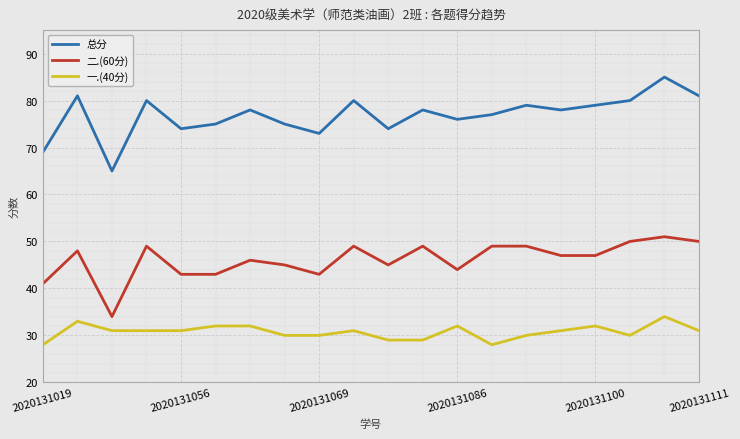

Rank the series by their average value, from lowest to highest.

一.(40分), 二.(60分), 总分